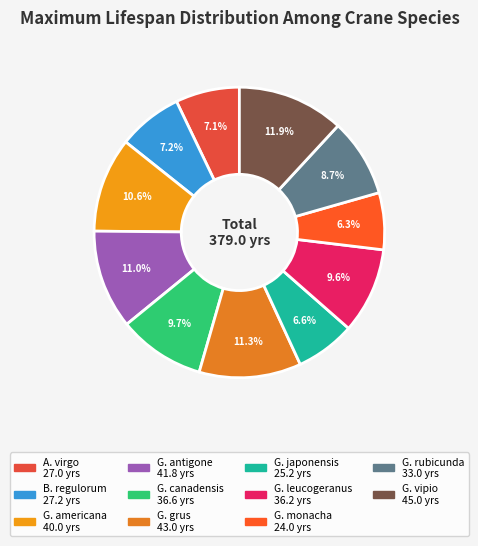

How many slices are in this pie chart?

11